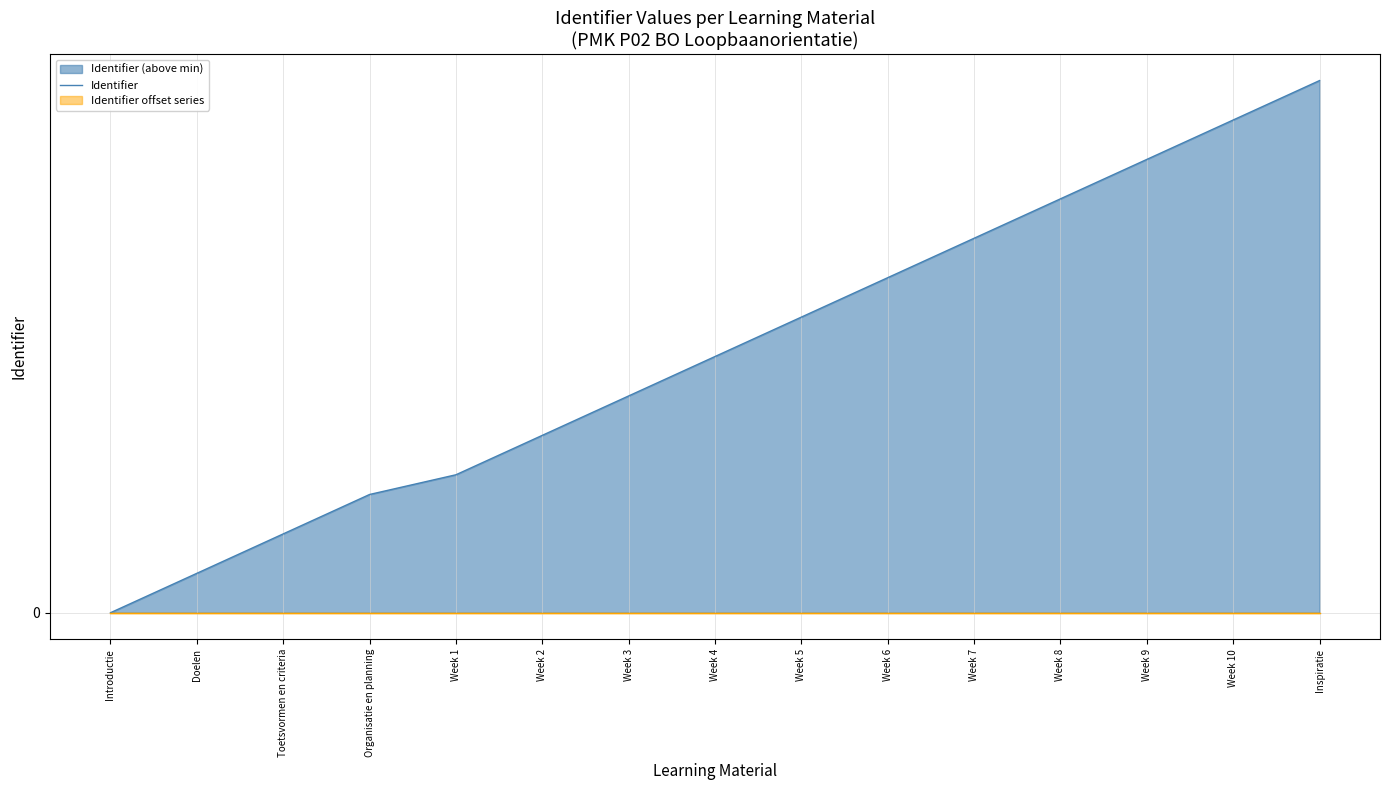

List the labels in order of value, smallest first.

Introductie, Doelen, Toetsvormen en criteria, Organisatie en planning, Week 1, Week 2, Week 3, Week 4, Week 5, Week 6, Week 7, Week 8, Week 9, Week 10, Inspiratie